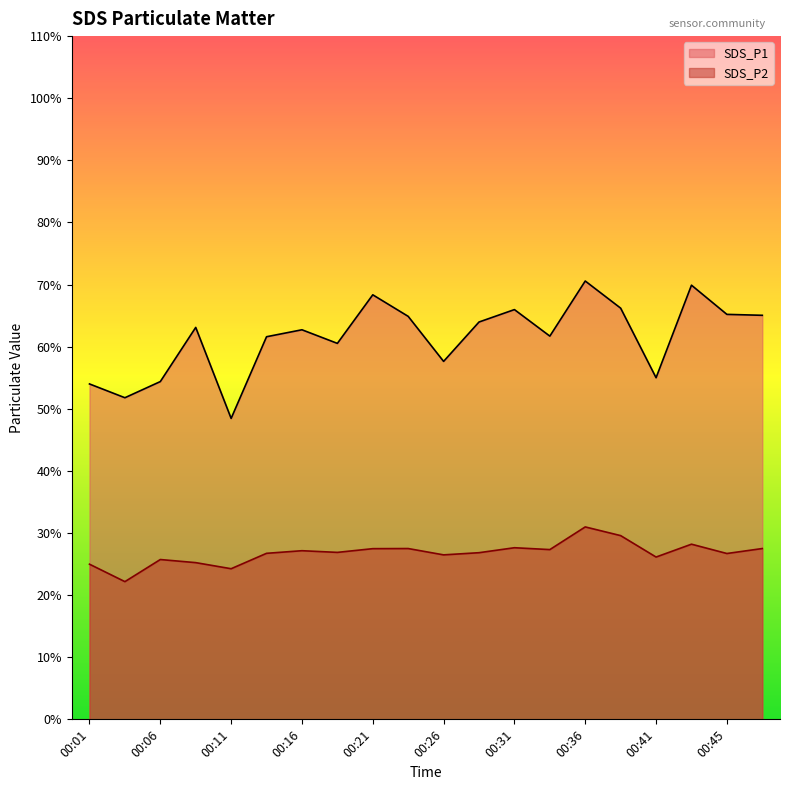

Between 00:03 and 00:26, which is larger?

00:26